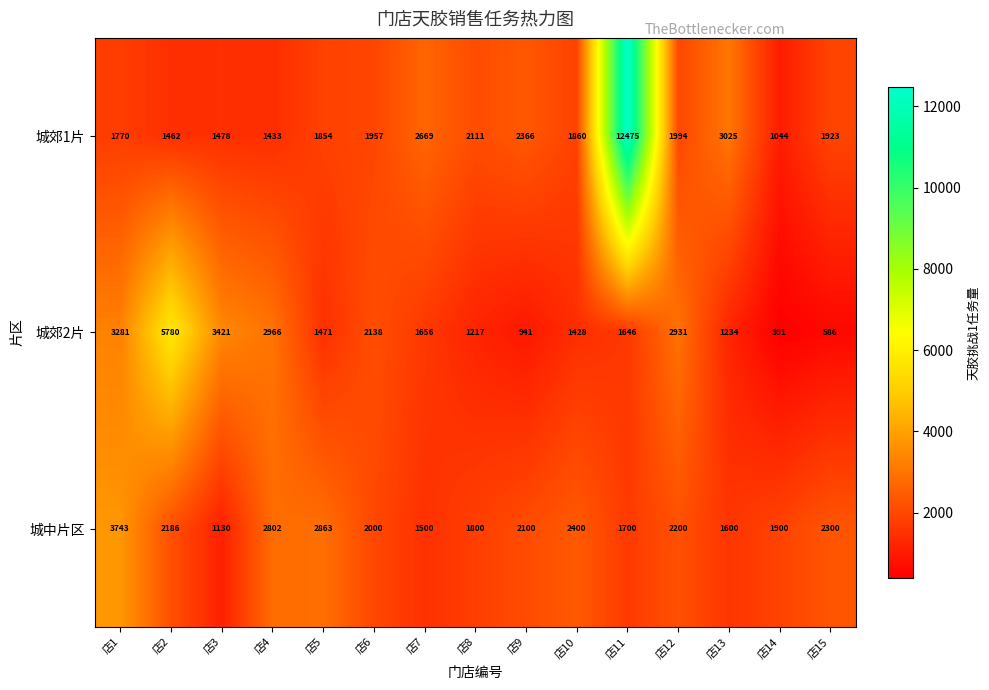

At which category is the sum across all series the highest?

店11